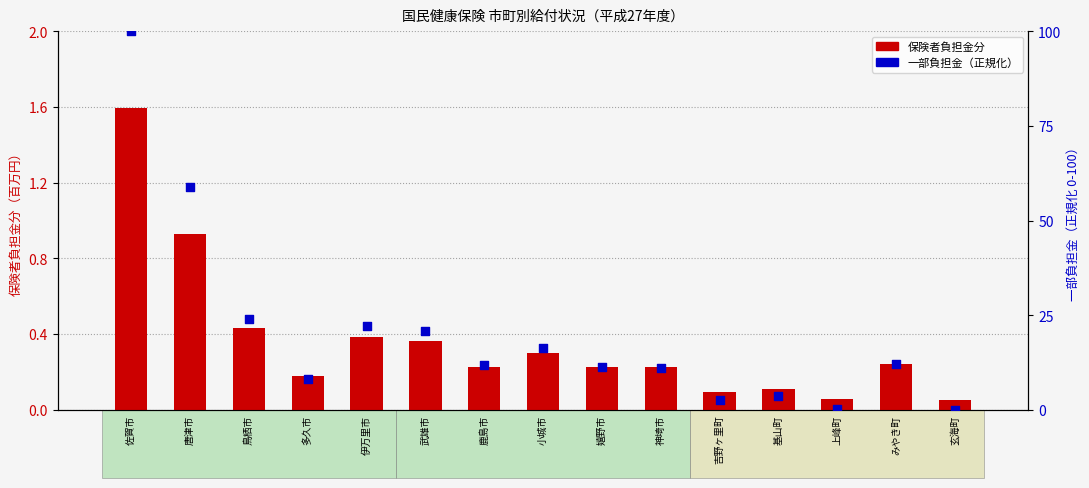

Is the value of 保険者負担金分 at 神埼市 greater than the value of 一部負担金（正規化） at 基山町?

No